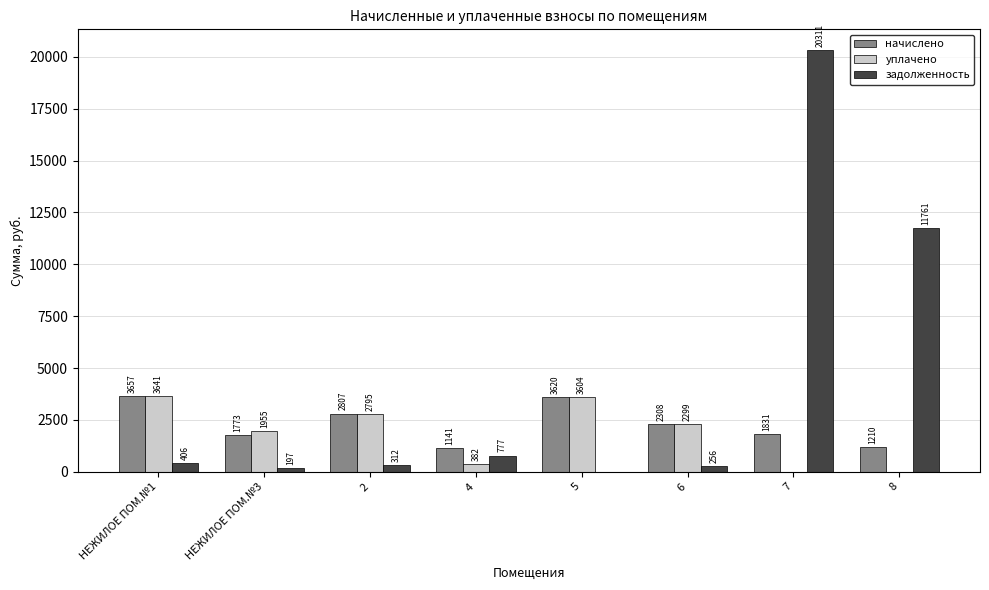

At which label does задолженность reach its peak?

7